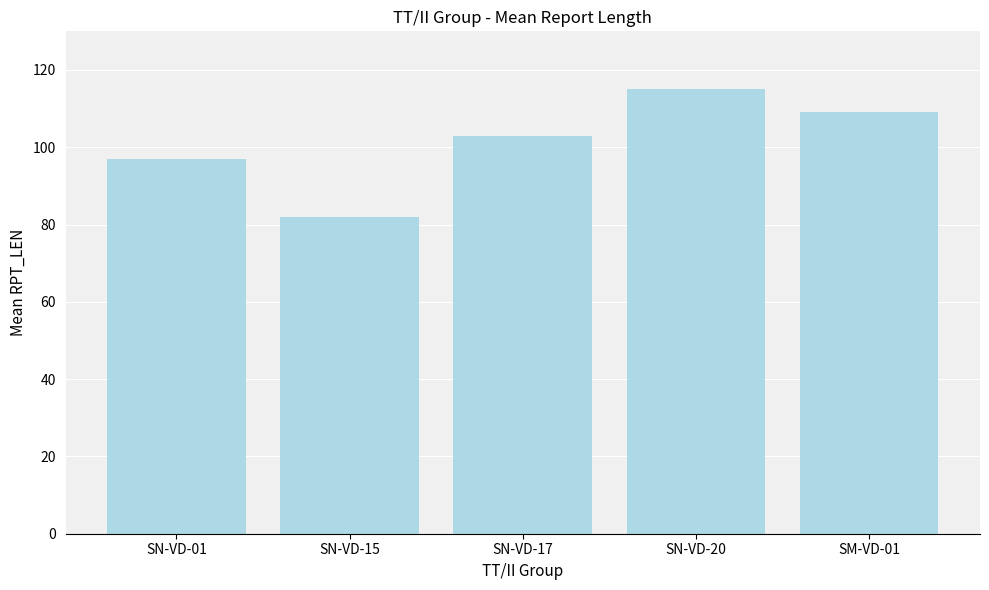

Reading right to left, what are all the values shown in this chart?

SM-VD-01=109	SN-VD-20=115	SN-VD-17=103	SN-VD-15=82	SN-VD-01=97